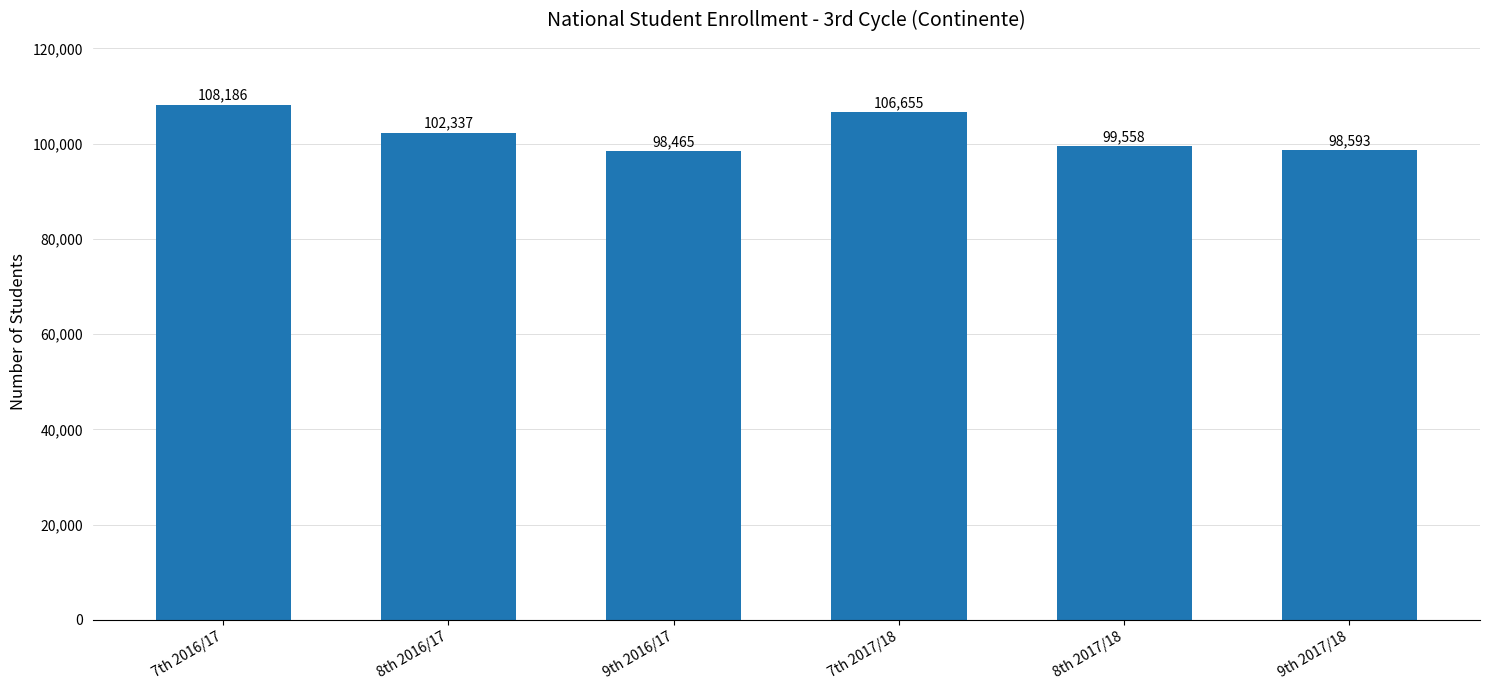

Is it true that the value at 9th 2016/17 is 55339?

False